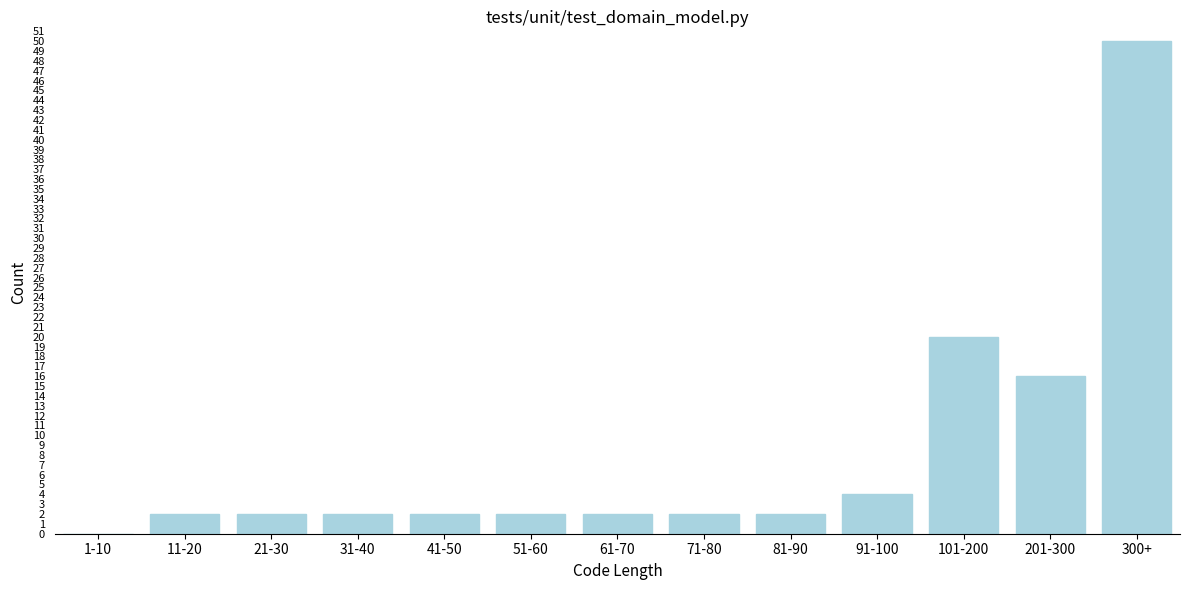

Reading right to left, list all the values displayed in this chart.

300+=50	201-300=16	101-200=20	91-100=4	81-90=2	71-80=2	61-70=2	51-60=2	41-50=2	31-40=2	21-30=2	11-20=2	1-10=0